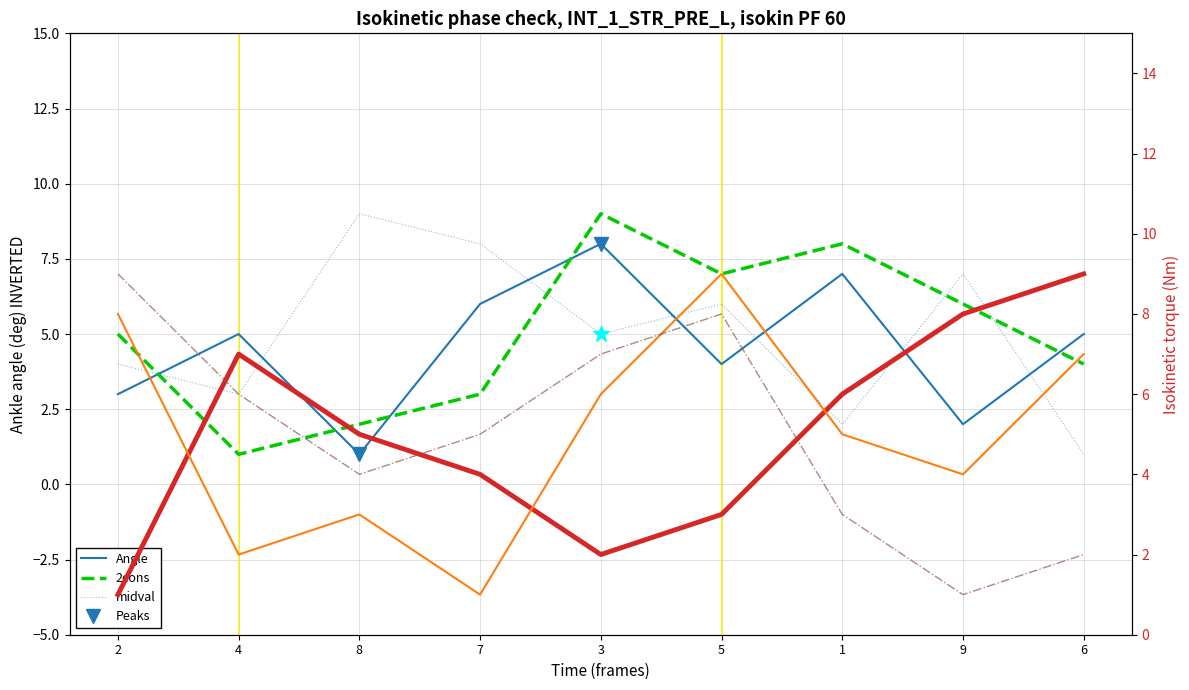

In Angle, how many points are higher than both neighbors (excluding endpoints)?

3